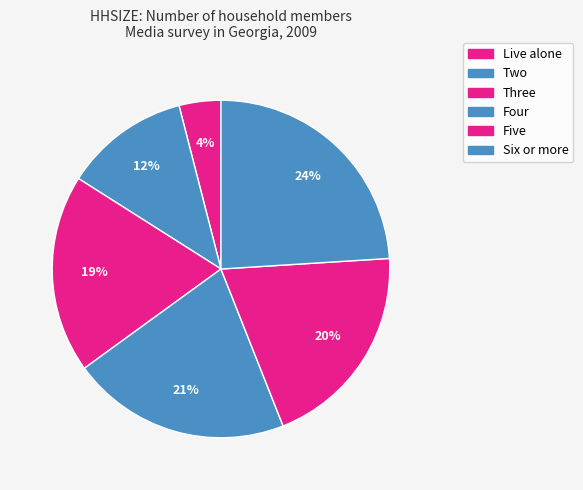

To the nearest percent, what percentage of the pie is Six or more?

24%